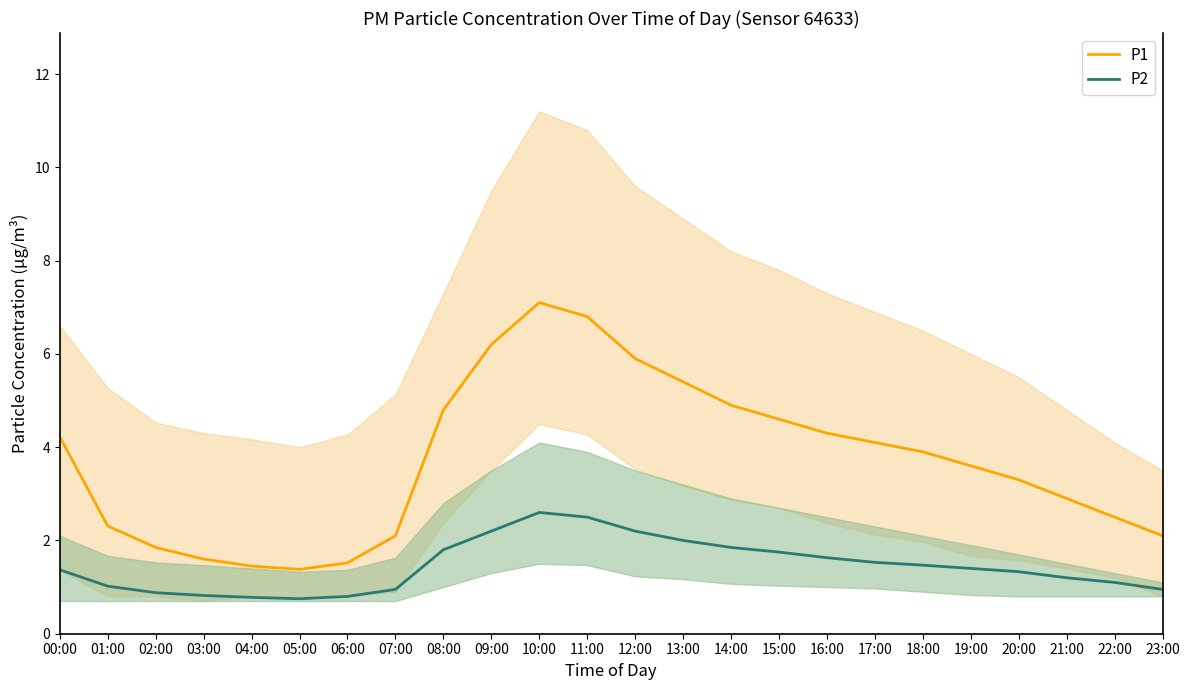

Is the value of P1 at 02:00 greater than the value of P2 at 13:00?

No